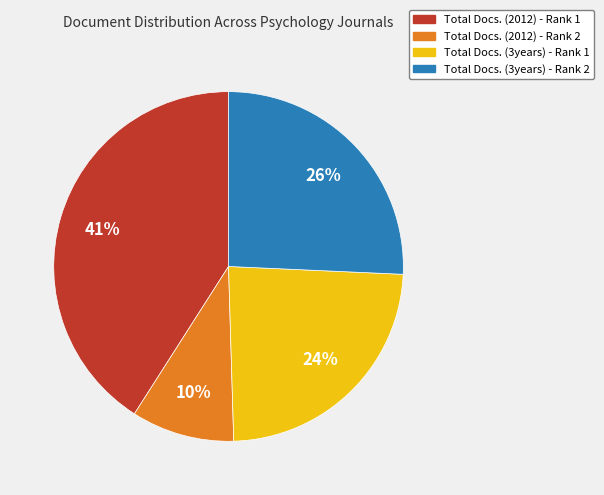

Rank the categories by value from lowest to highest.

Total Docs. (2012) - Rank 2, Total Docs. (3years) - Rank 1, Total Docs. (3years) - Rank 2, Total Docs. (2012) - Rank 1